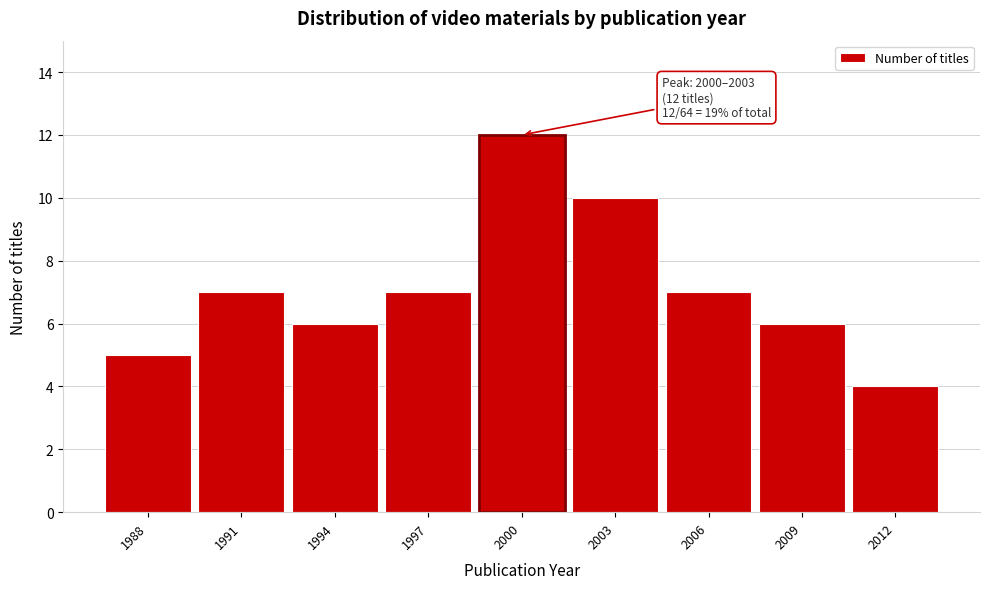

Reading left to right, extract all data points from this chart.

5	7	6	7	12	10	7	6	4